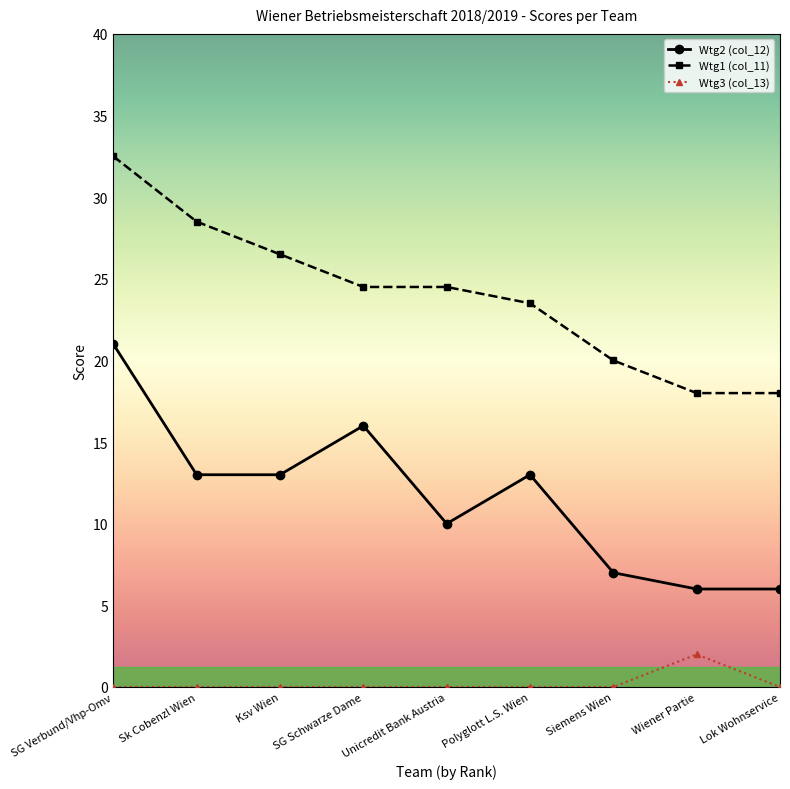

Count the number of categories in the chart.

9